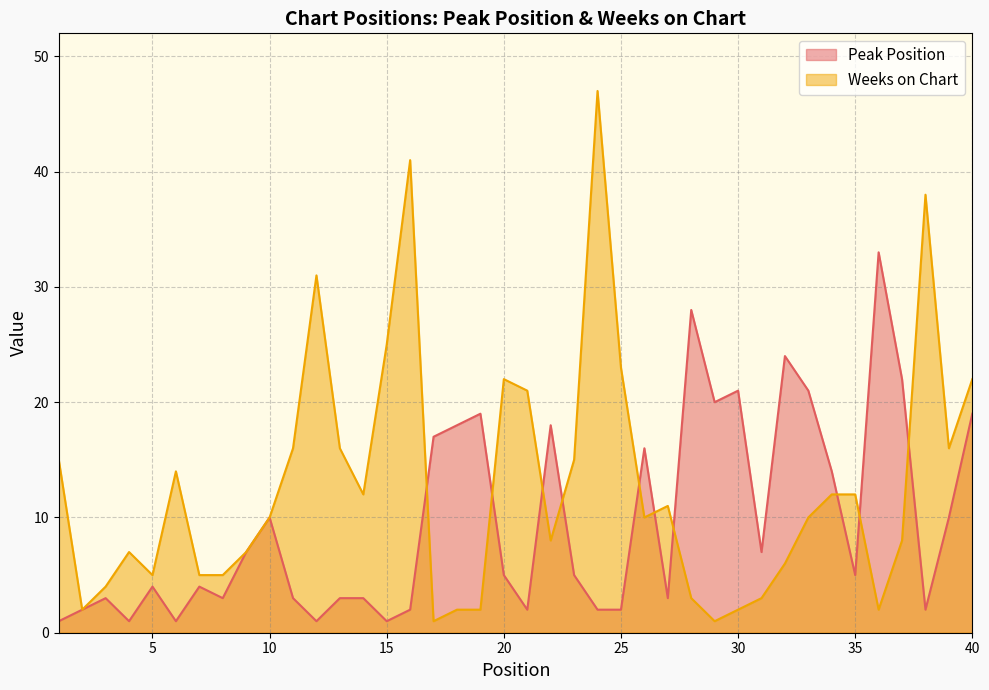

Rank the categories by Weeks on Chart value from highest to lowest.

24, 16, 38, 12, 15, 25, 20, 40, 21, 11, 13, 39, 1, 23, 6, 14, 34, 35, 27, 10, 26, 33, 22, 37, 4, 9, 32, 5, 7, 8, 3, 28, 31, 2, 18, 19, 30, 36, 17, 29